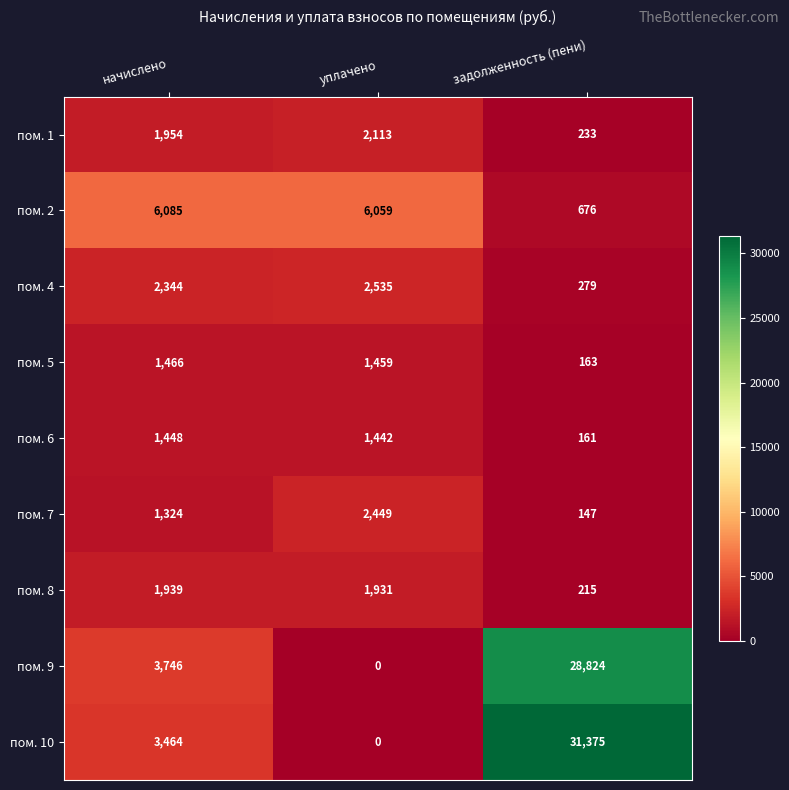

At which category is the sum across all series the highest?

задолженность (пени)